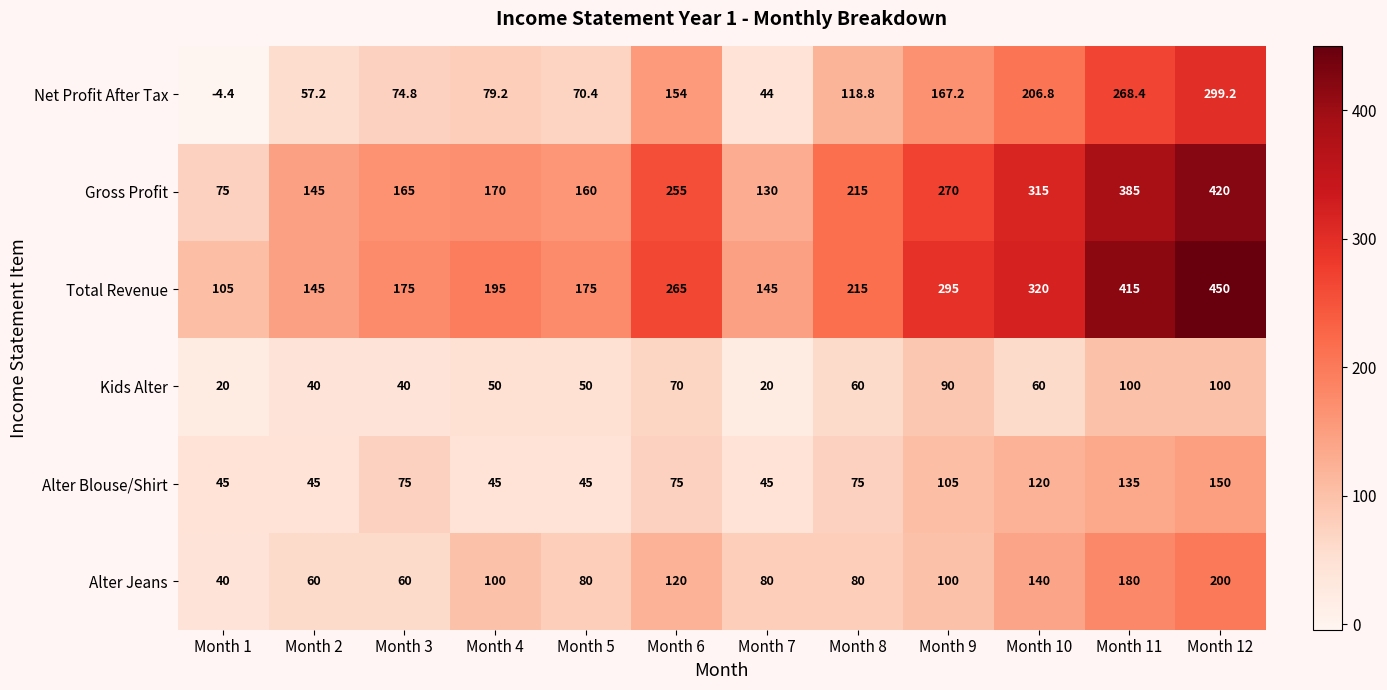

What is the difference between the highest and lowest values at Month 11?

315.0